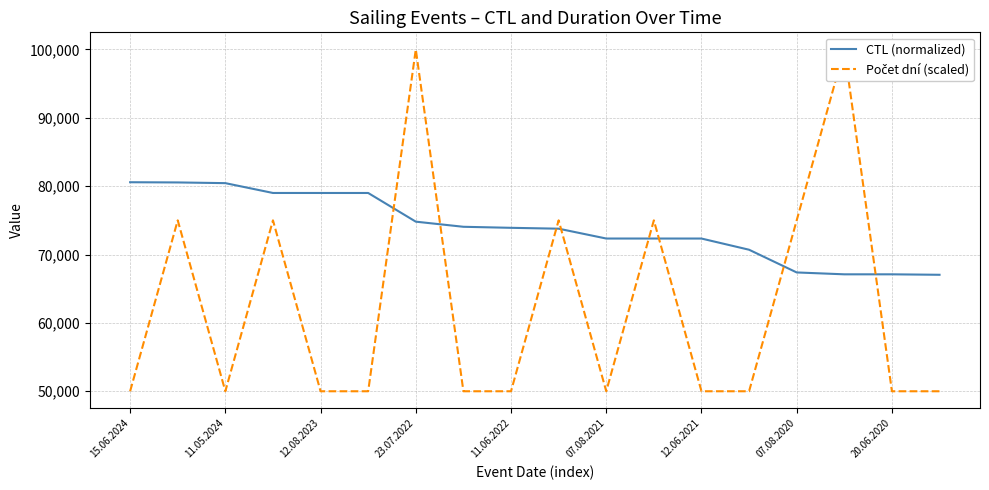

Does the chart have visible grid lines?

Yes